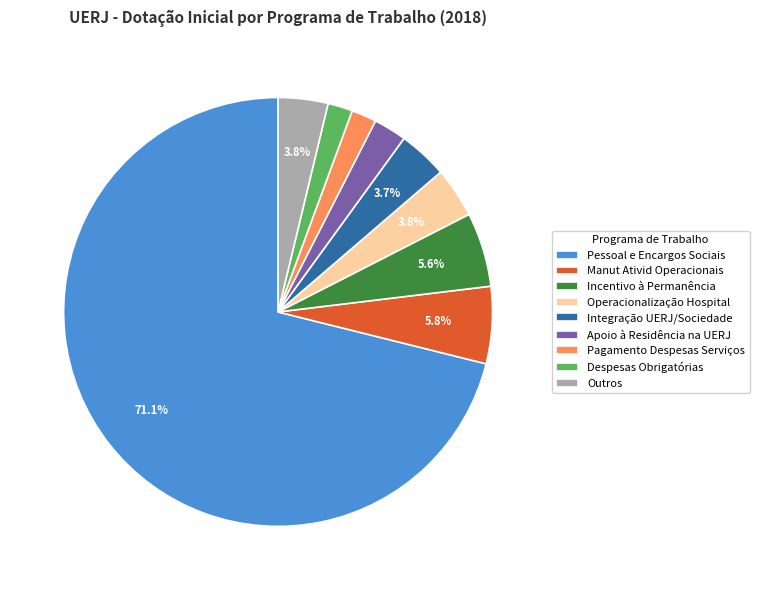

How many segments does this pie chart have?

9